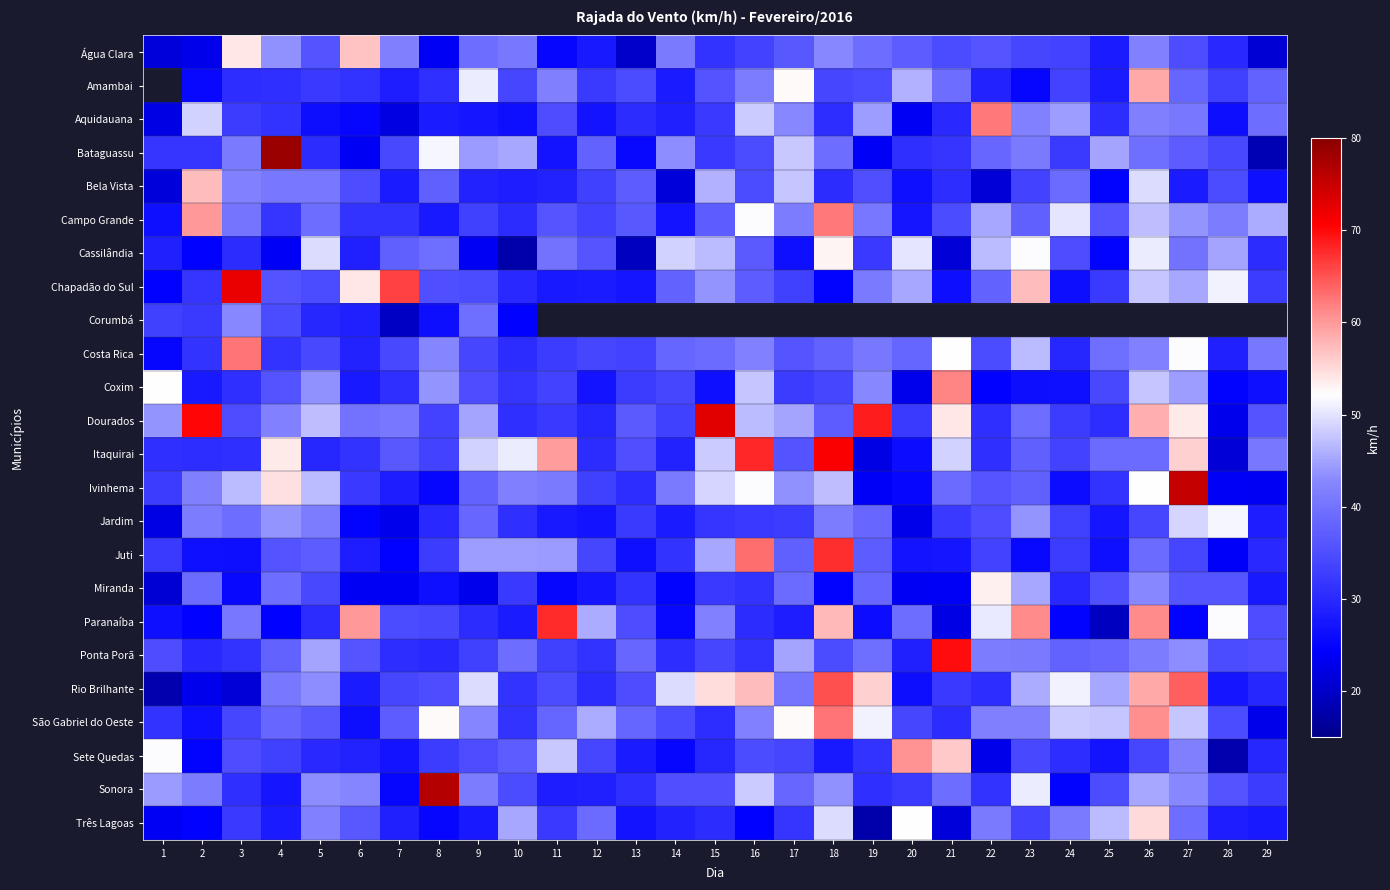

Which series has the largest total across all categories?

Dourados